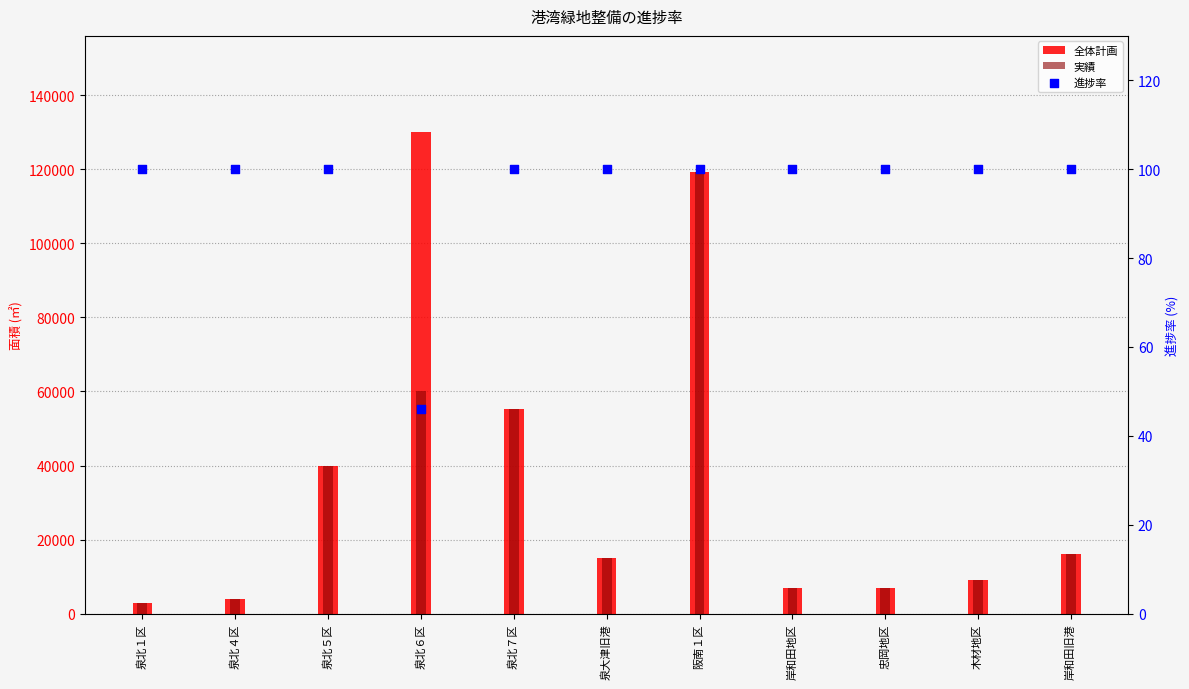

What are all the series names shown in the legend?

全体計画, 実績, 進捗率